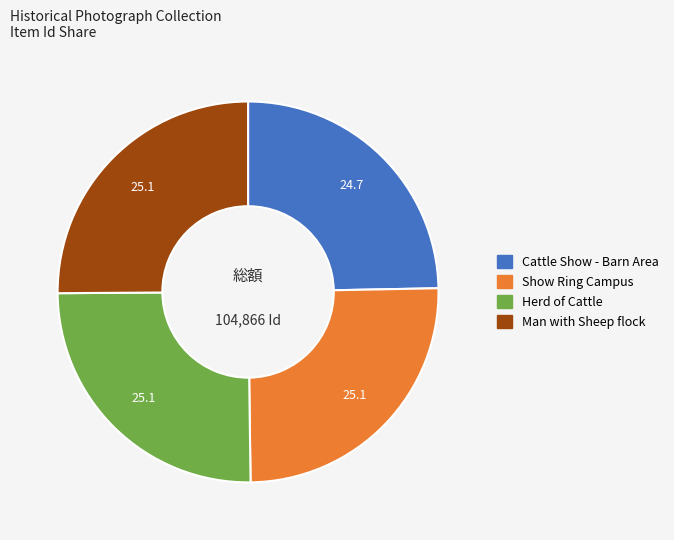

Is there any slice that represents more than half of the pie?

No